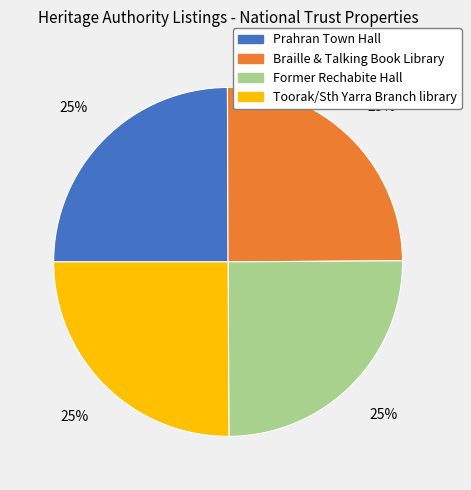

To the nearest percent, what percentage of the pie is Former Rechabite Hall?

25%